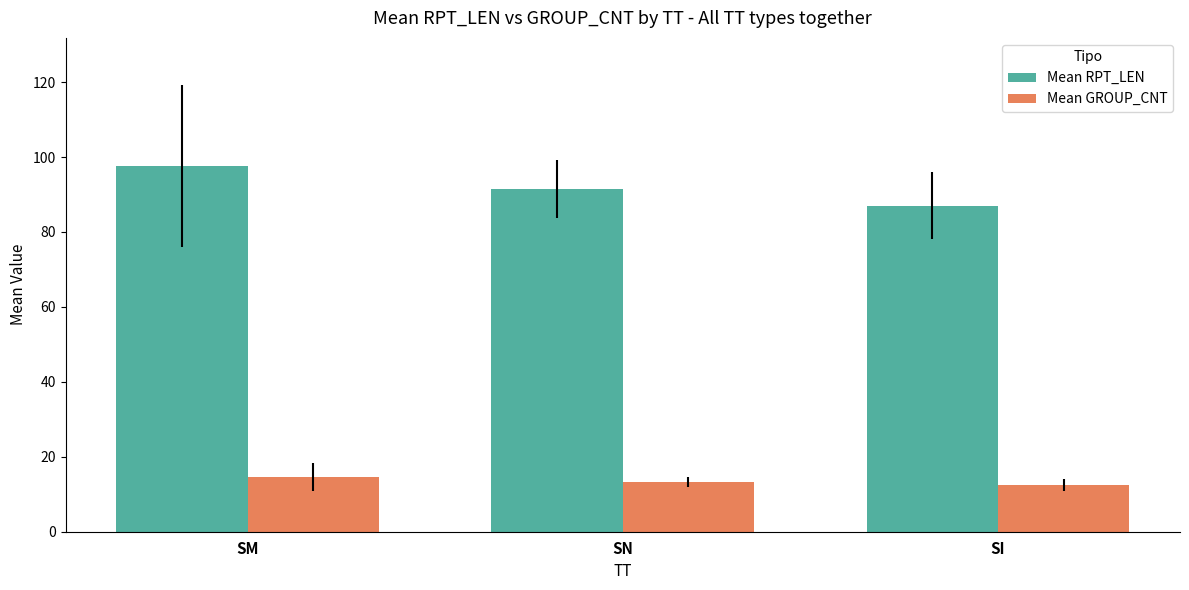

List the series in order of their overall mean, lowest first.

Mean GROUP_CNT, Mean RPT_LEN